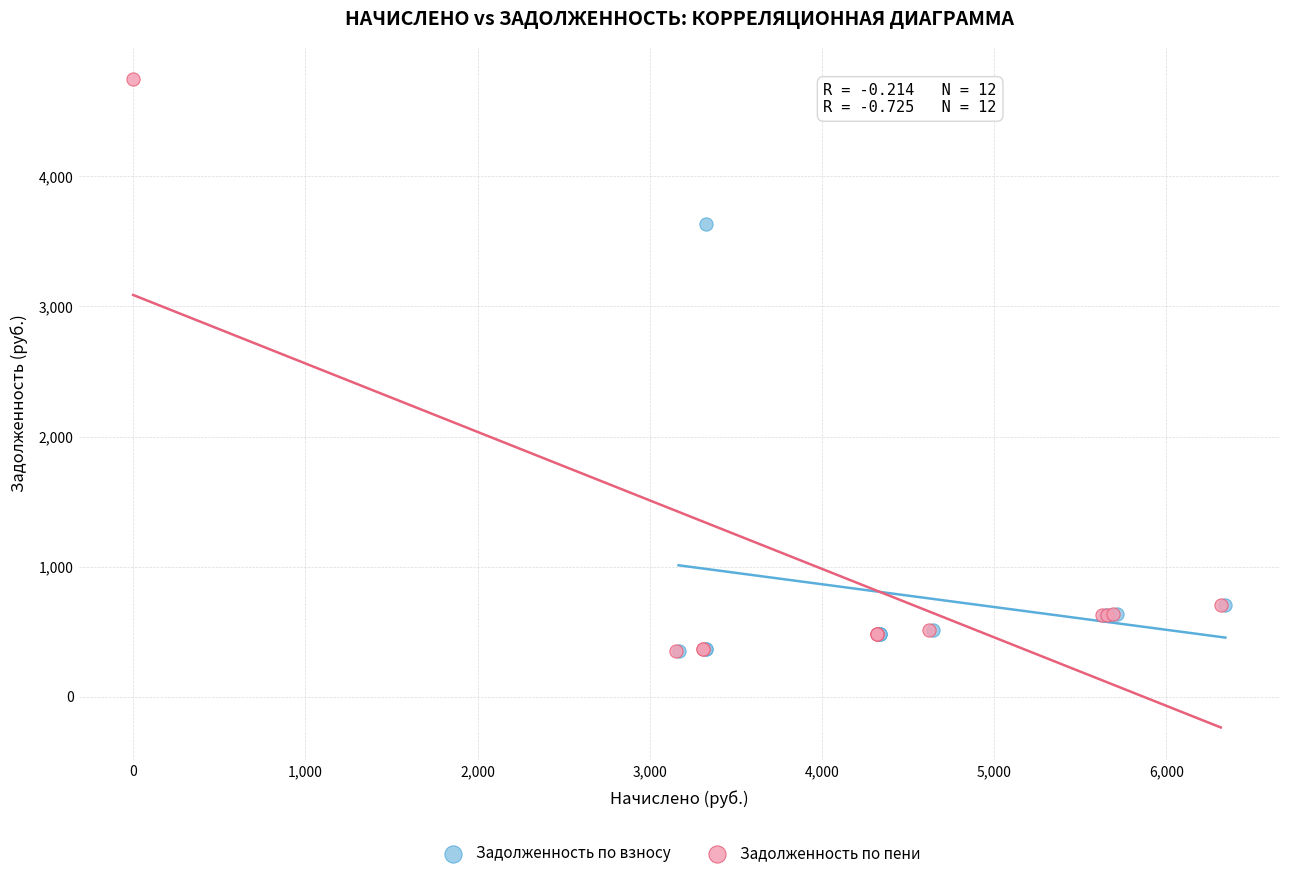

Which series has the largest Y range (max minus min)?

Задолженность по пени